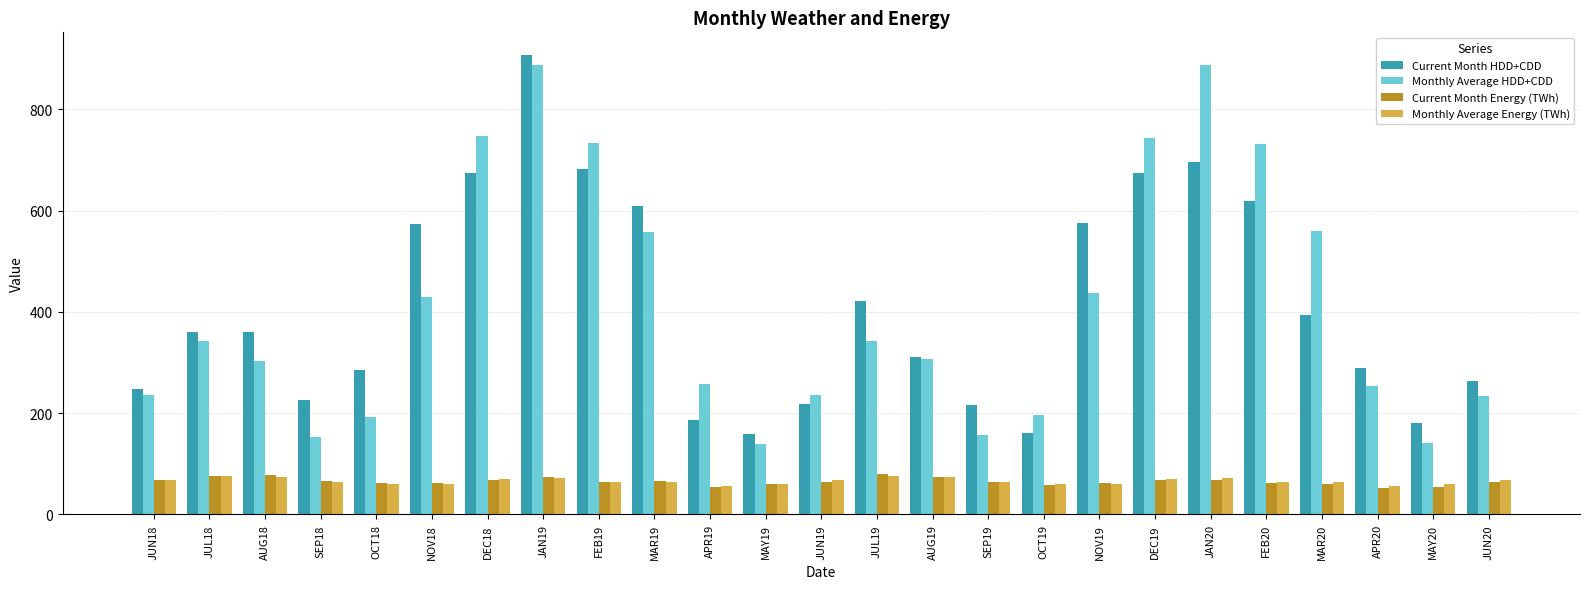

What is the value of the Current Month HDD+CDD bar at the 9th from the left?

682.9